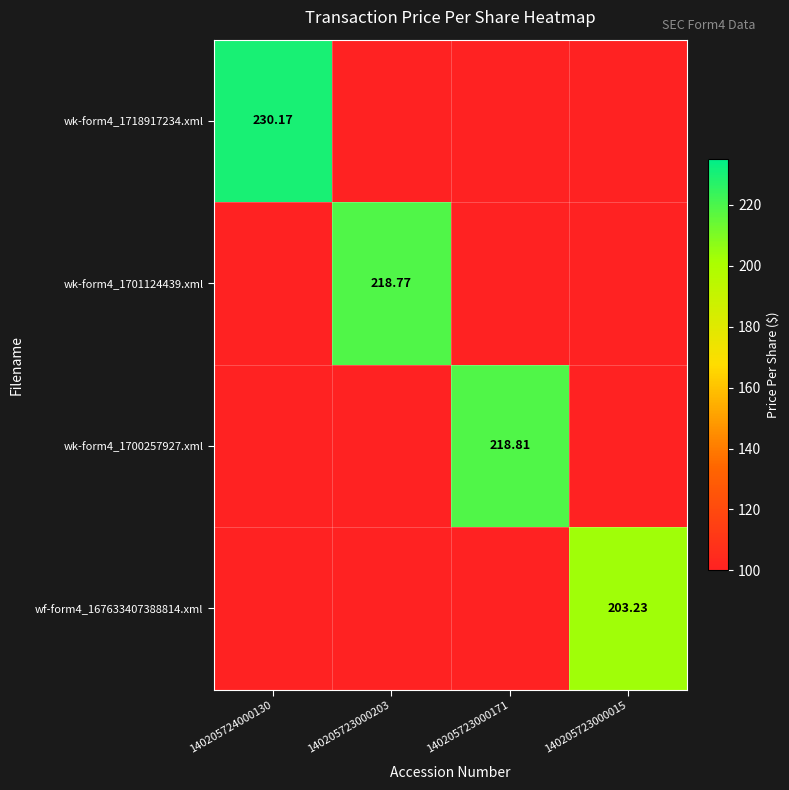

What is the total value across all series at 140205724000130?

530.2